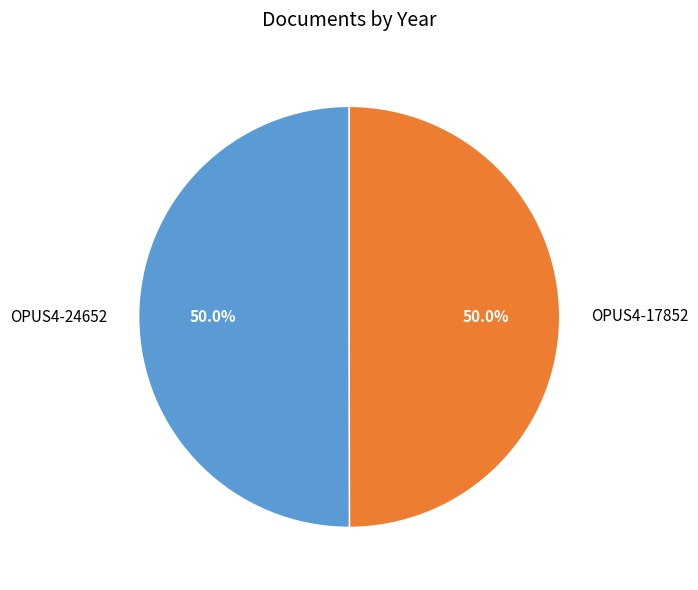

What is the ratio of the value at OPUS4-24652 to the value at OPUS4-17852?

1.0